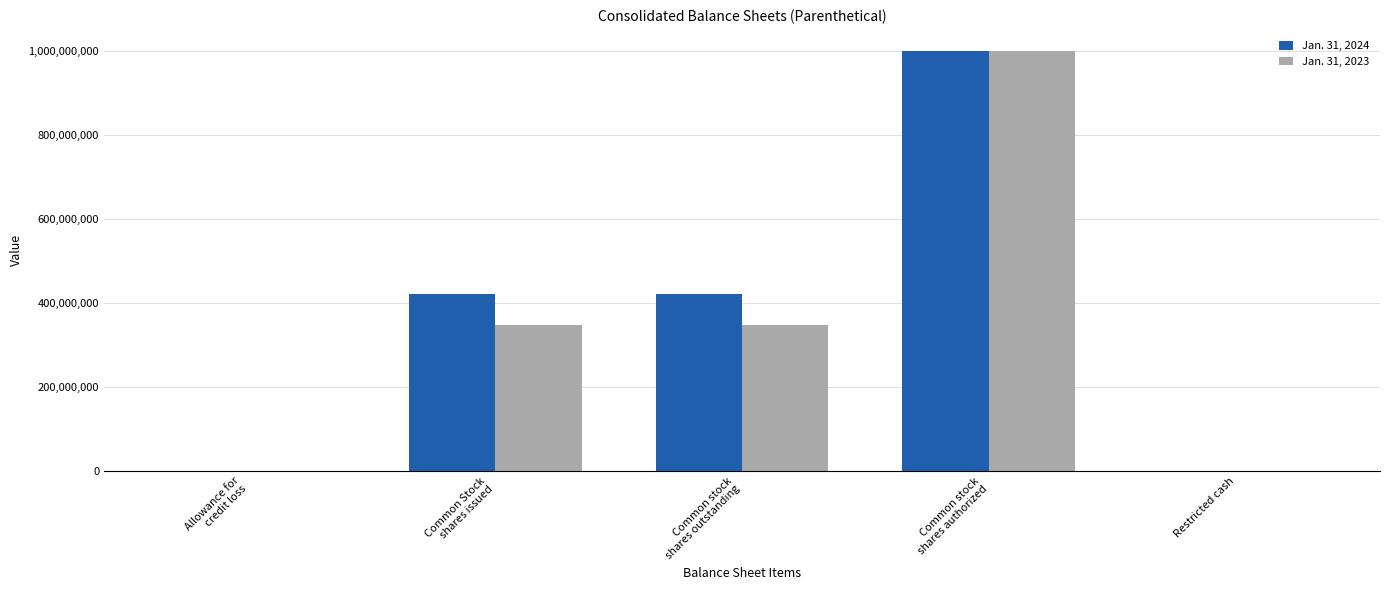

What is the maximum value shown in the chart?

1000000000